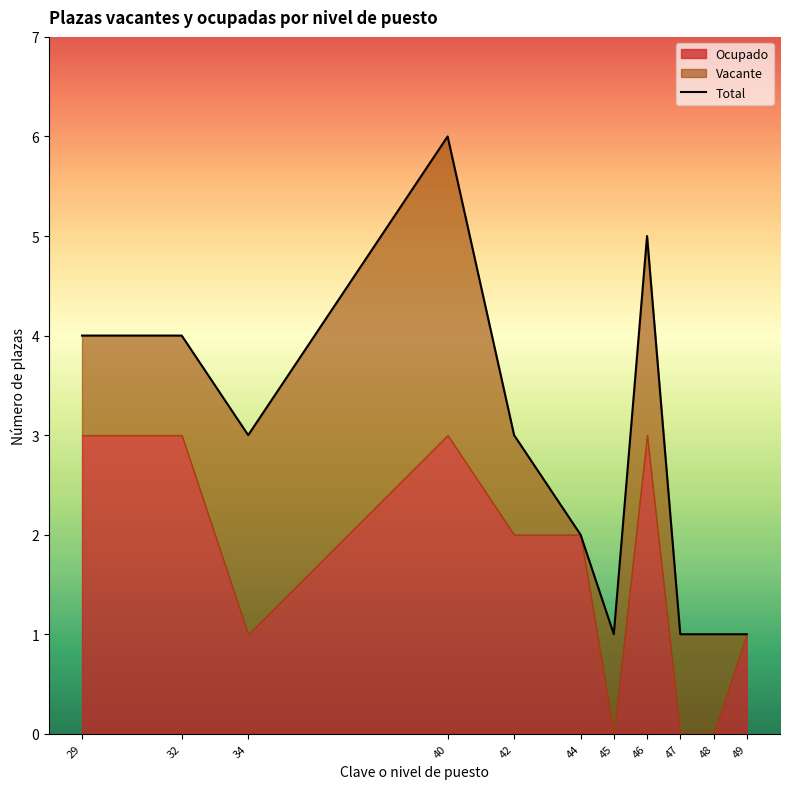

What is the maximum value shown in the chart?

6